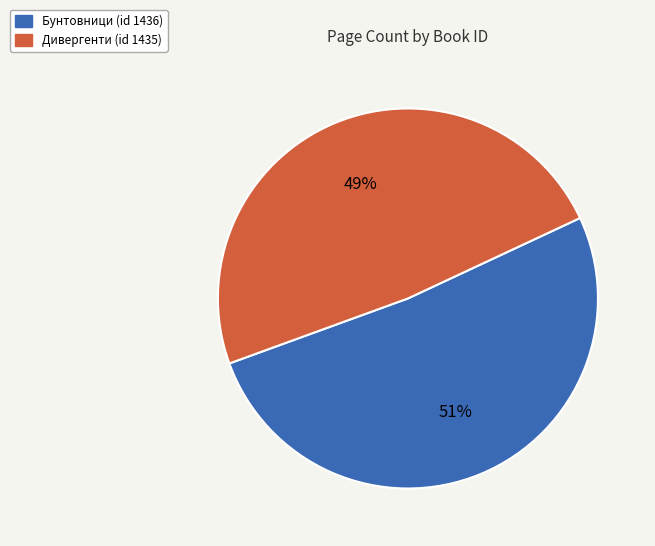

What is the smallest slice in the pie chart?

Дивергенти (id 1435)